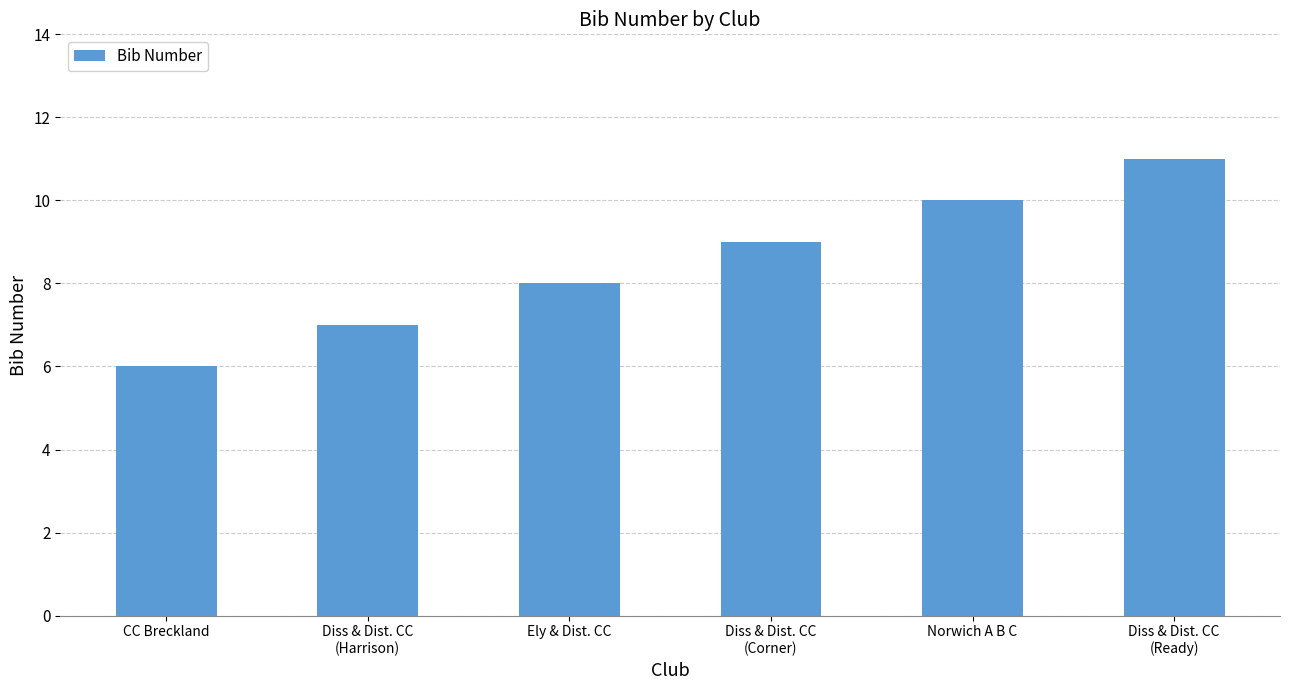

True or false: the data shows 17 at Diss & Dist. CC
(Ready).

False